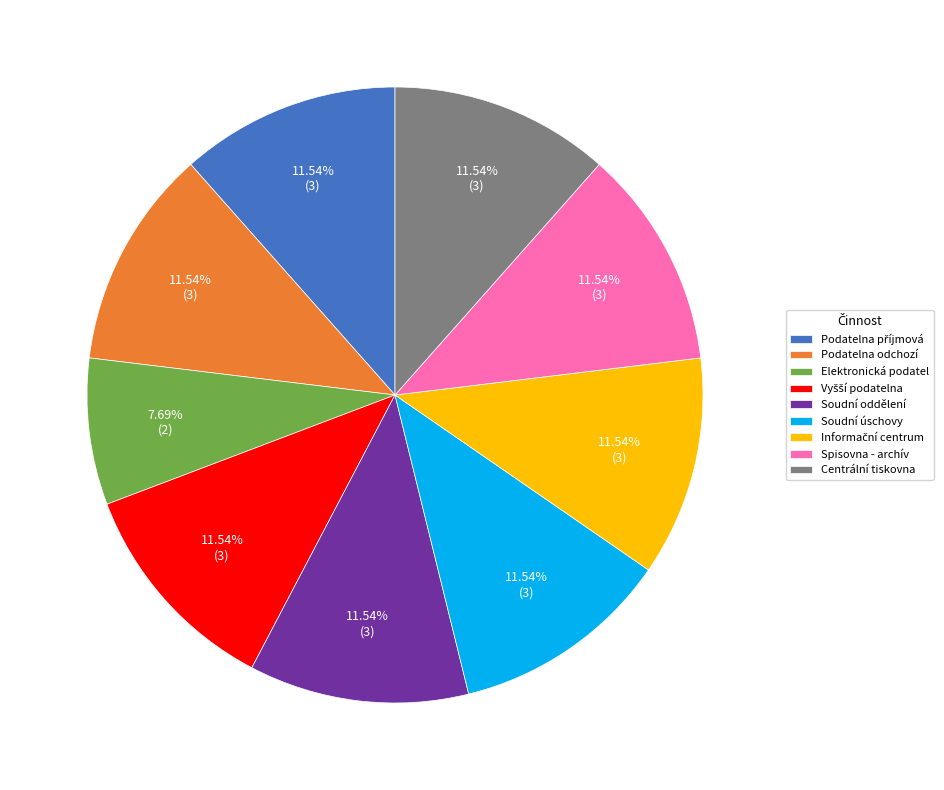

Count the number of slices in the pie.

9